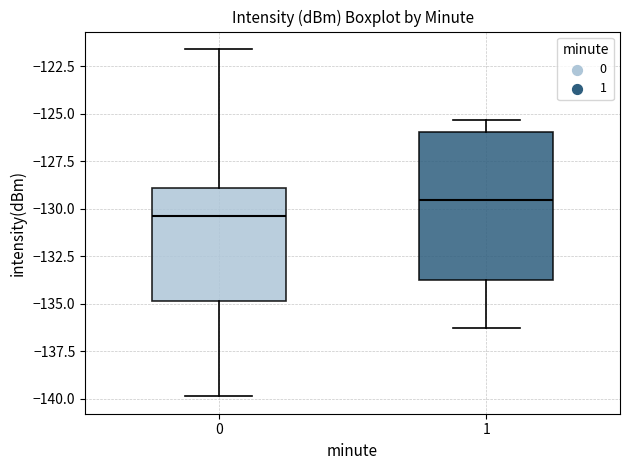

Where does the median line of the box at x = 0 sit on the y-axis? The values are not printed on the chart, so give them approximately, as read against the axis.

-130.5